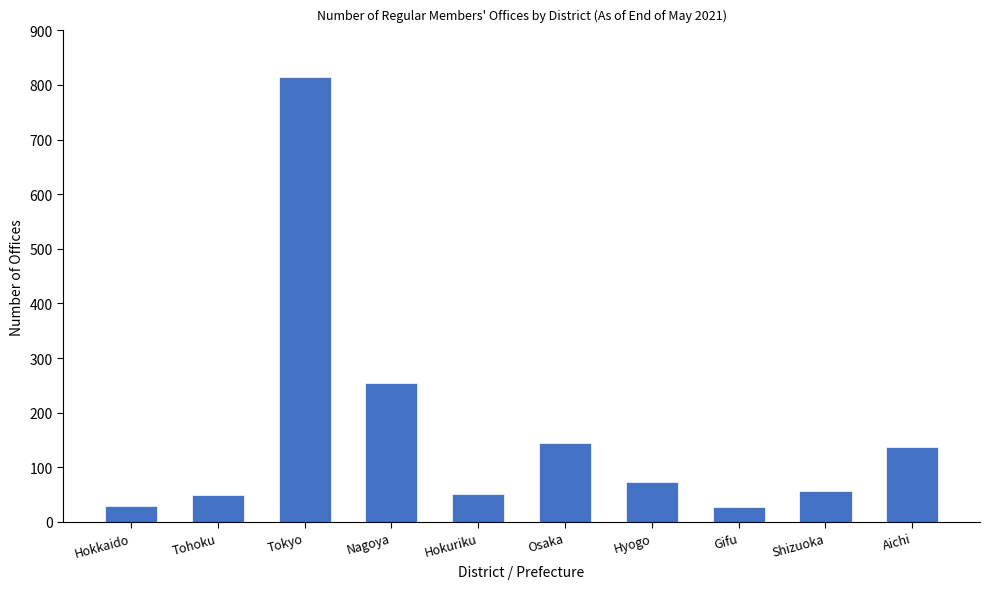

Does the chart contain any negative values?

No